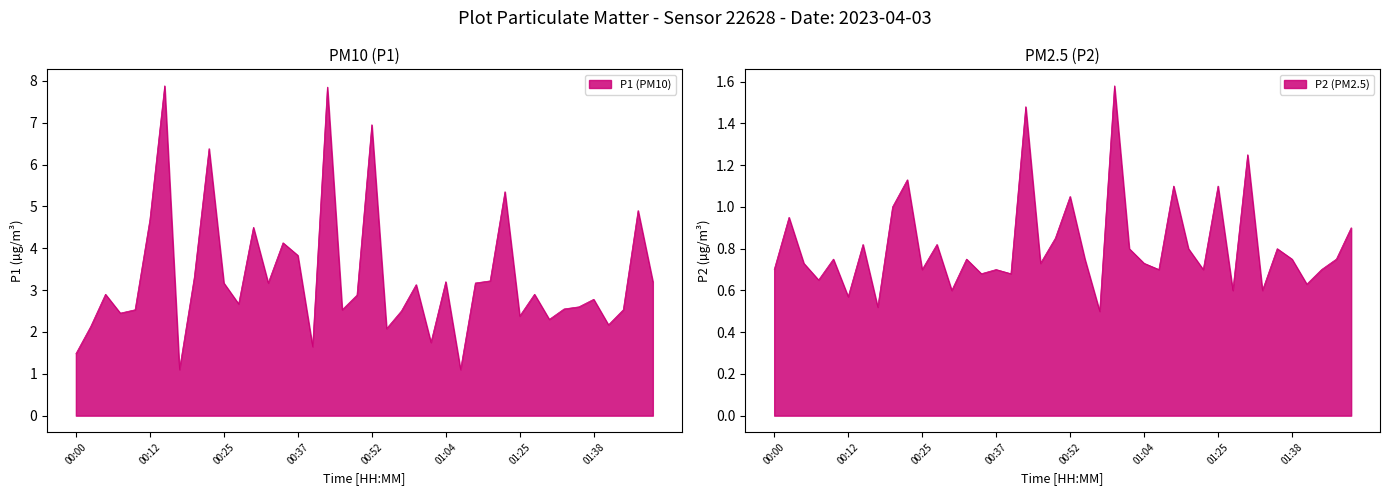

Reading left to right, transcribe all the data shown in this chart.

P1: 00:00=1.5	00:03=2.1	00:05=2.9	00:08=2.5	00:10=2.5	00:12=4.7	00:15=7.9	00:17=1.1	00:20=3.3	00:22=6.4	00:25=3.2	00:27=2.7	00:30=4.5	00:32=3.2	00:34=4.1	00:37=3.8	00:39=1.6	00:42=7.8	00:47=2.5	00:49=2.9	00:52=7.0	00:54=2.1	00:57=2.5	00:59=3.1	01:02=1.8	01:04=3.2	01:07=1.1	01:09=3.2	01:14=3.2	01:17=5.3	01:25=2.4	01:28=2.9	01:31=2.3	01:33=2.5	01:36=2.6	01:38=2.8	01:40=2.2	01:43=2.5	01:45=4.9	01:48=3.2
P2: 00:00=0.7	00:03=0.9	00:05=0.7	00:08=0.7	00:10=0.8	00:12=0.6	00:15=0.8	00:17=0.5	00:20=1.0	00:22=1.1	00:25=0.7	00:27=0.8	00:30=0.6	00:32=0.8	00:34=0.7	00:37=0.7	00:39=0.7	00:42=1.5	00:47=0.7	00:49=0.8	00:52=1.1	00:54=0.8	00:57=0.5	00:59=1.6	01:02=0.8	01:04=0.7	01:07=0.7	01:09=1.1	01:14=0.8	01:17=0.7	01:25=1.1	01:28=0.6	01:31=1.2	01:33=0.6	01:36=0.8	01:38=0.8	01:40=0.6	01:43=0.7	01:45=0.8	01:48=0.9